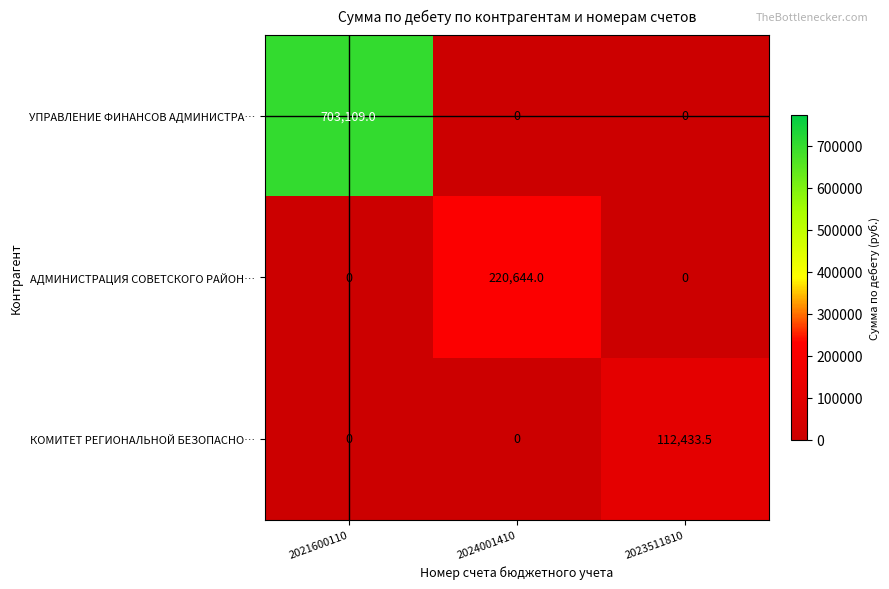

Reading right to left, what are all the values shown in this chart?

УПРАВЛЕНИЕ ФИНАНСОВ АДМИНИСТРА…: 2023511810=0.0	2024001410=0.0	2021600110=703109.0
АДМИНИСТРАЦИЯ СОВЕТСКОГО РАЙОН…: 2023511810=0.0	2024001410=220644.0	2021600110=0.0
КОМИТЕТ РЕГИОНАЛЬНОЙ БЕЗОПАСНО…: 2023511810=112433.5	2024001410=0.0	2021600110=0.0